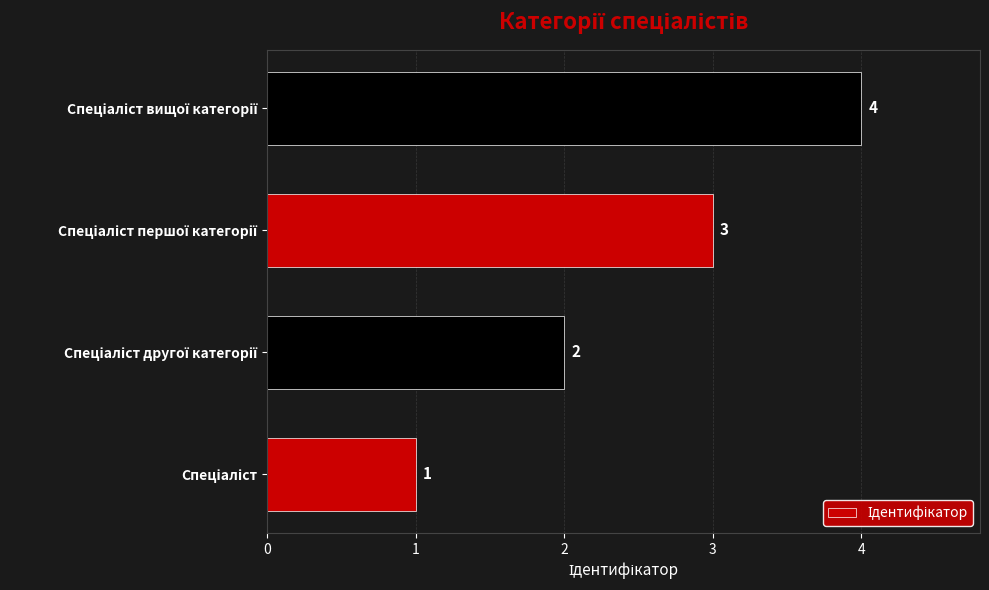

What is the sum of all values?

10